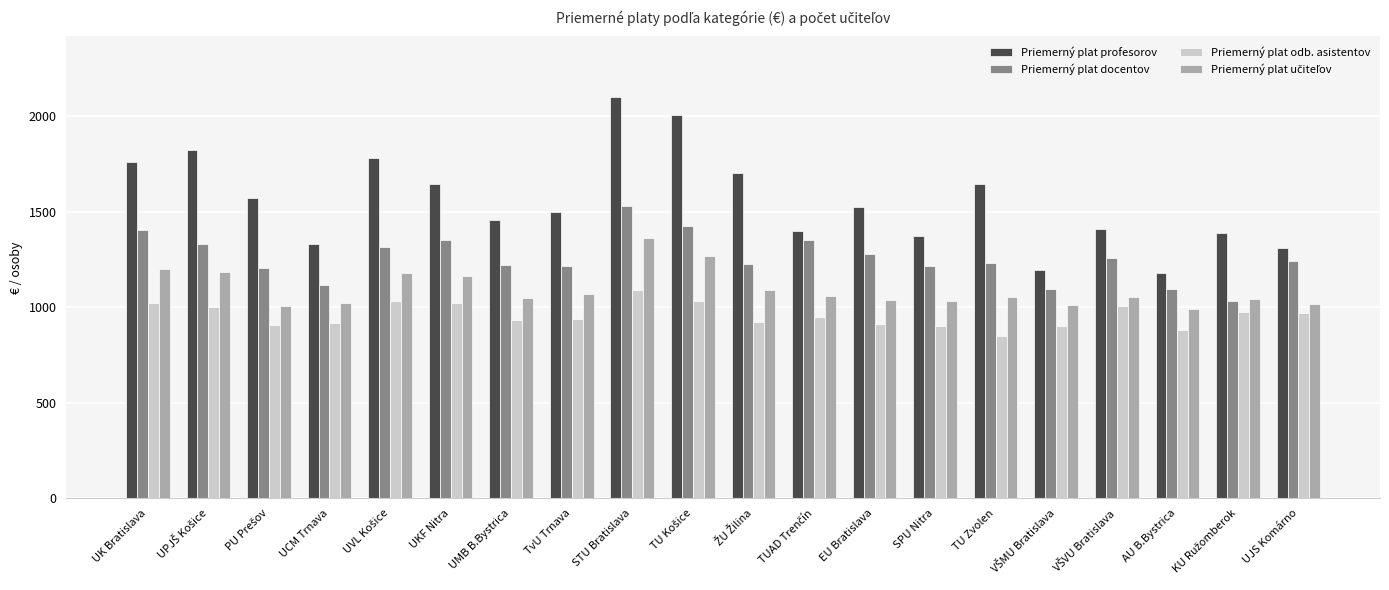

What is the difference between the maximum and minimum values in the Priemerný plat docentov series?

496.0